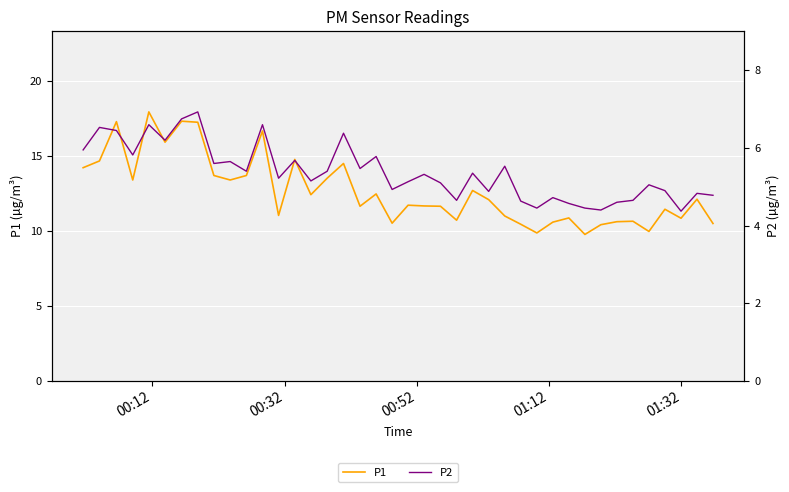

What is the maximum value for P1?

17.9